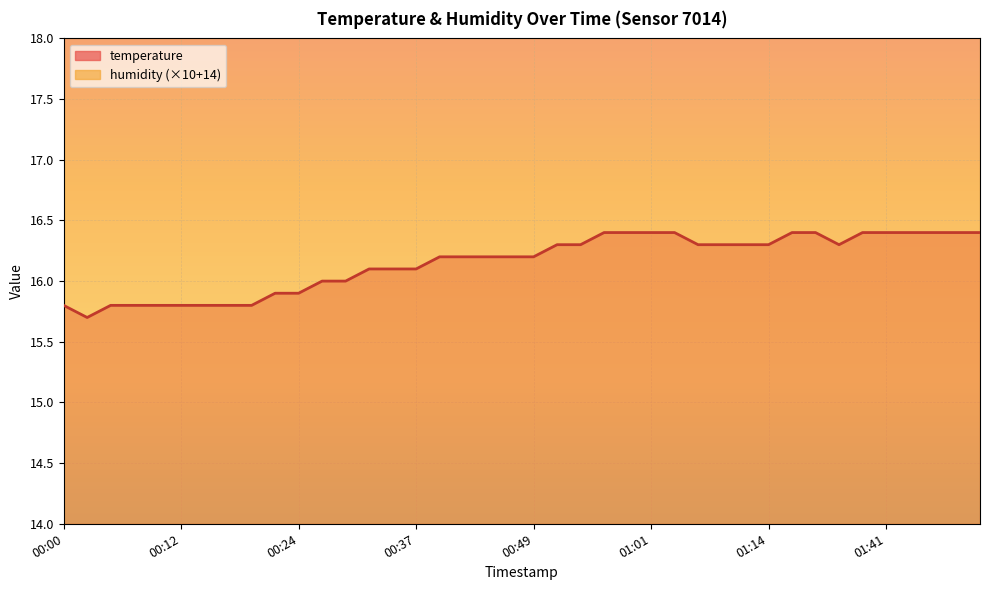

What value does the data have at 01:38?

16.4